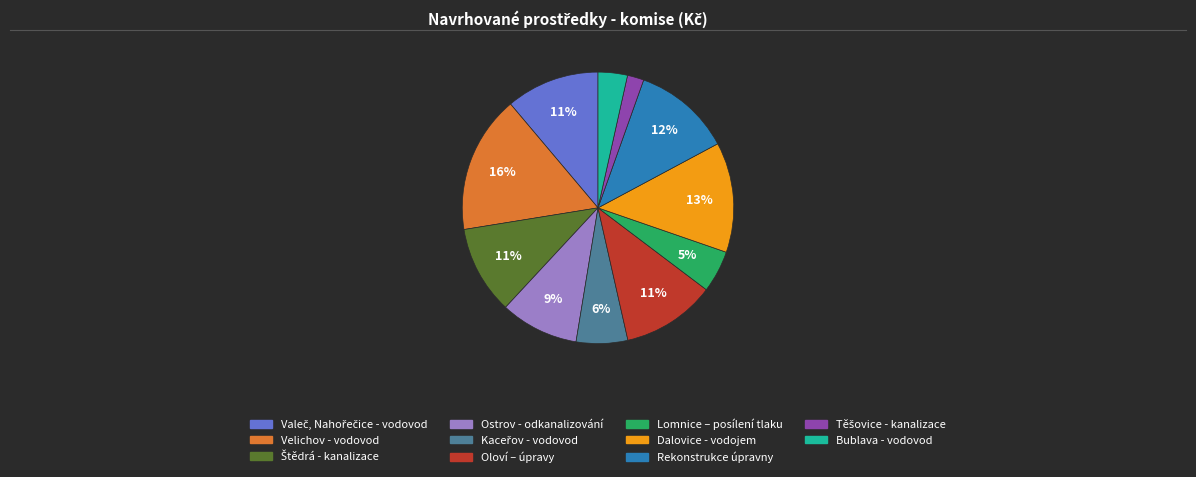

To the nearest percent, what is the average slice percentage?

9%